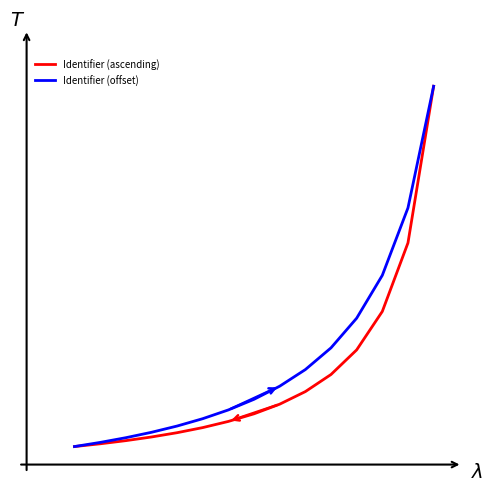

What is the difference between the maximum and minimum values in the Identifier (ascending) series?

1.0